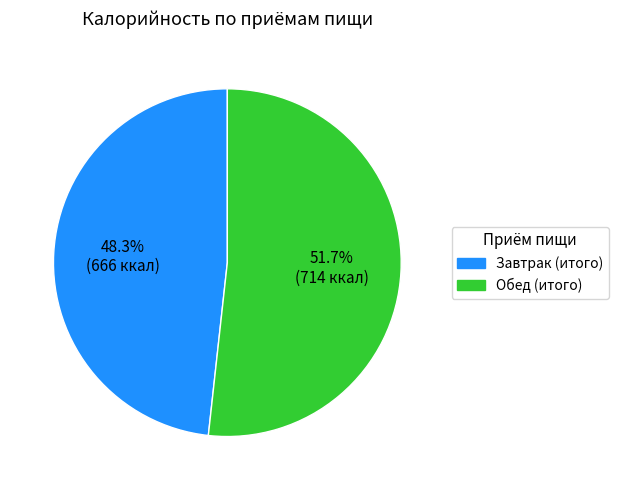

What portion of the pie excludes Завтрак (итого)?

51.7%